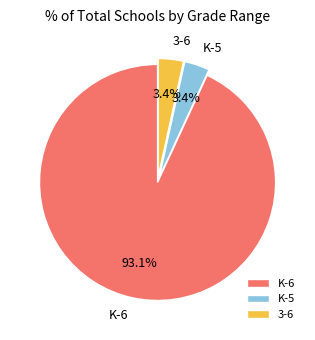

Which slice is the largest?

K-6